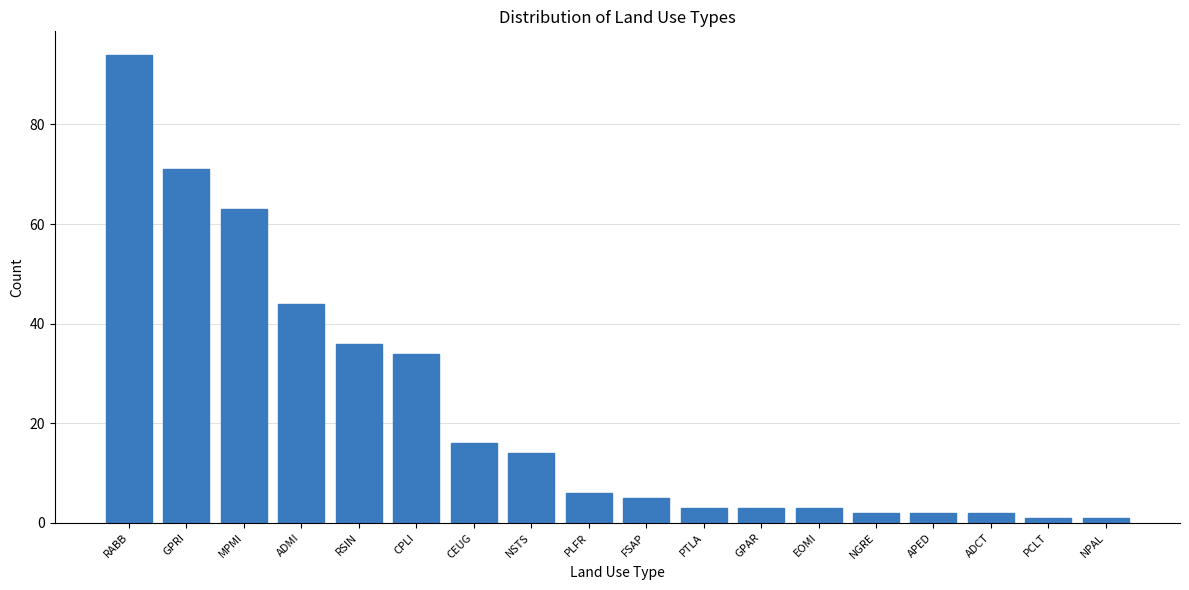

What is the label of the 14th bar from the right?

RSIN